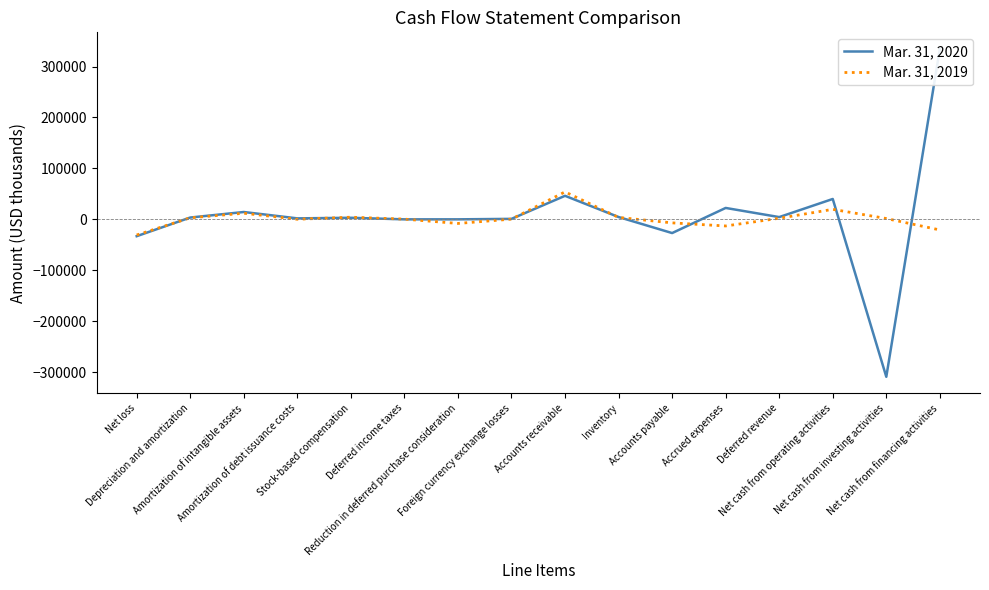

What is the sum of all Mar. 31, 2019 values?

20526